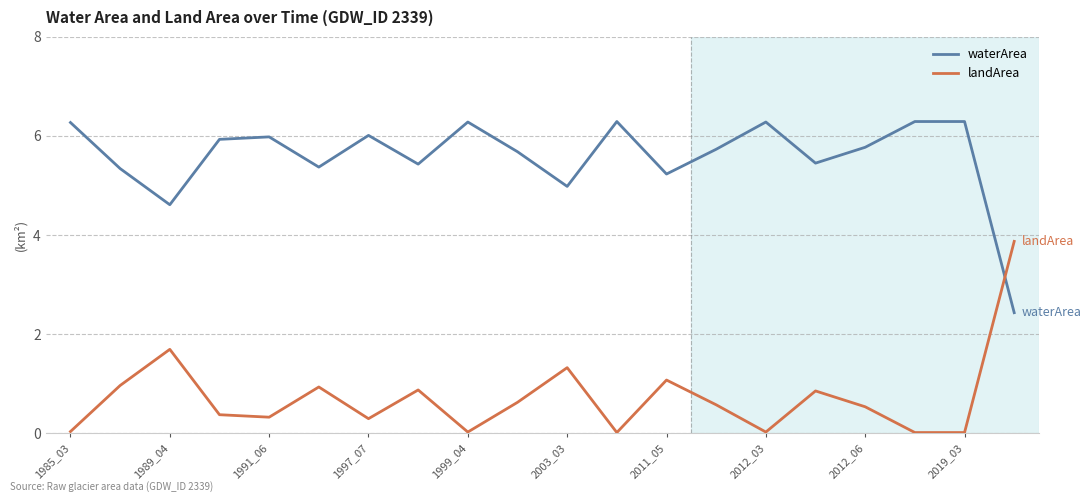

Rank the series by their maximum value, from lowest to highest.

landArea, waterArea